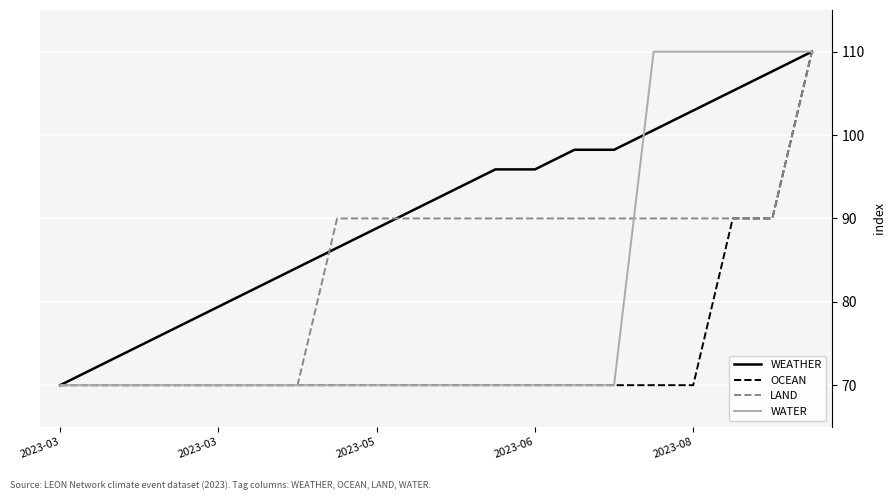

List the series in order of their overall mean, lowest first.

OCEAN, WATER, LAND, WEATHER